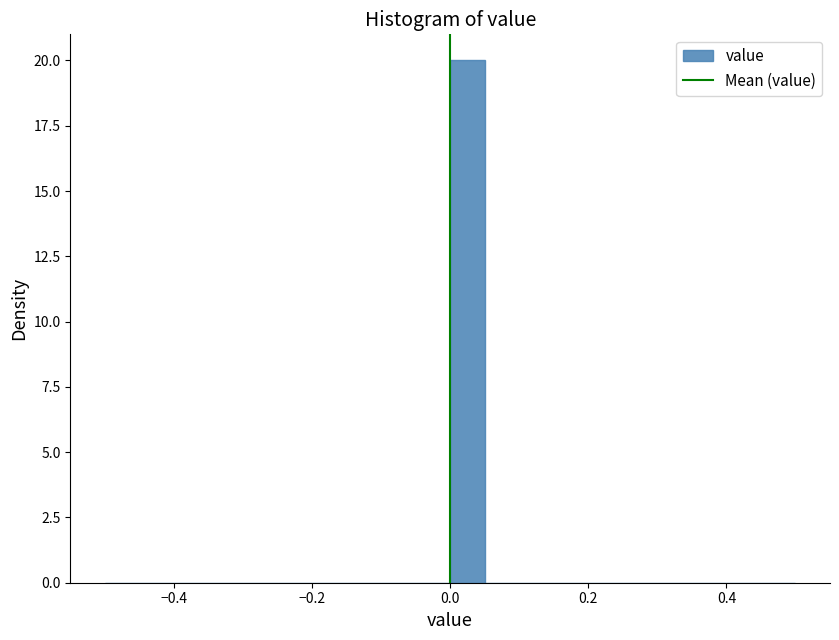

Read against the x-axis, roughly where is the centre of the tallest bar?

0.02